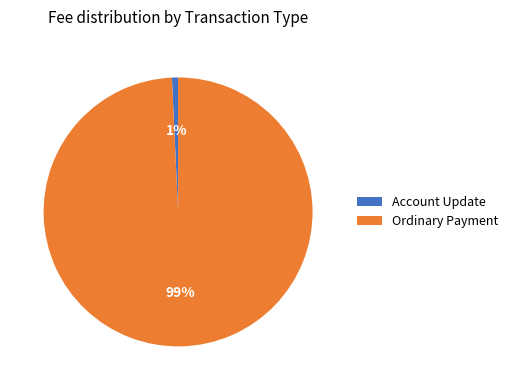

Is there any slice that represents more than half of the pie?

Yes